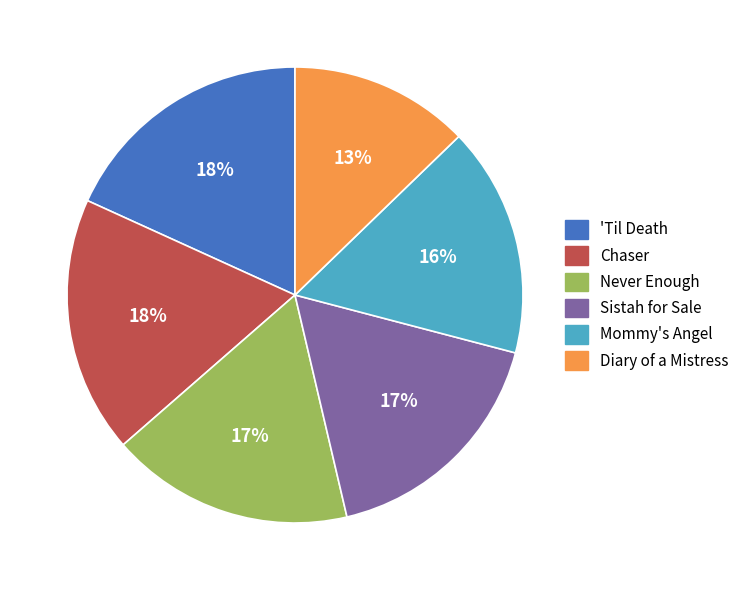

Which slice is the smallest?

Diary of a Mistress